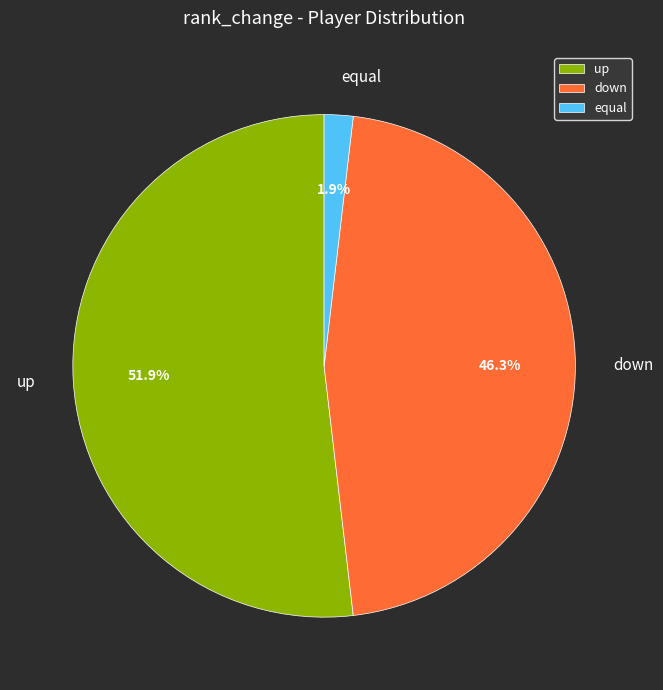

Which slice is the smallest?

equal